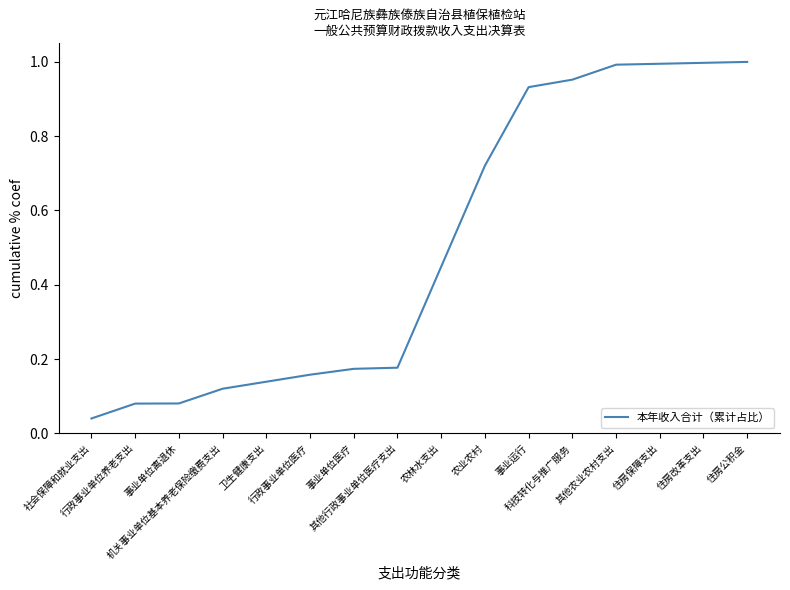

Reading left to right, extract all data points from this chart.

0.0	0.1	0.1	0.1	0.1	0.2	0.2	0.2	0.4	0.7	0.9	1.0	1.0	1.0	1.0	1.0